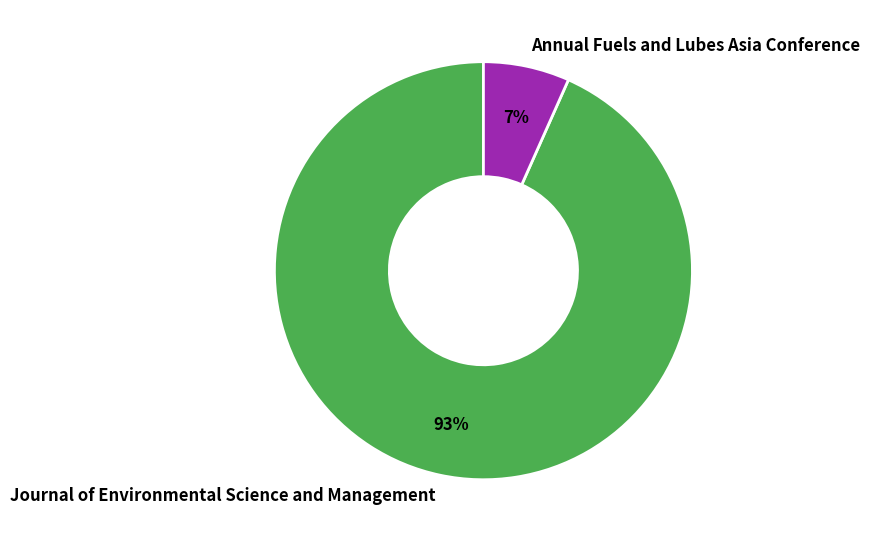

Count the number of slices in the pie.

2